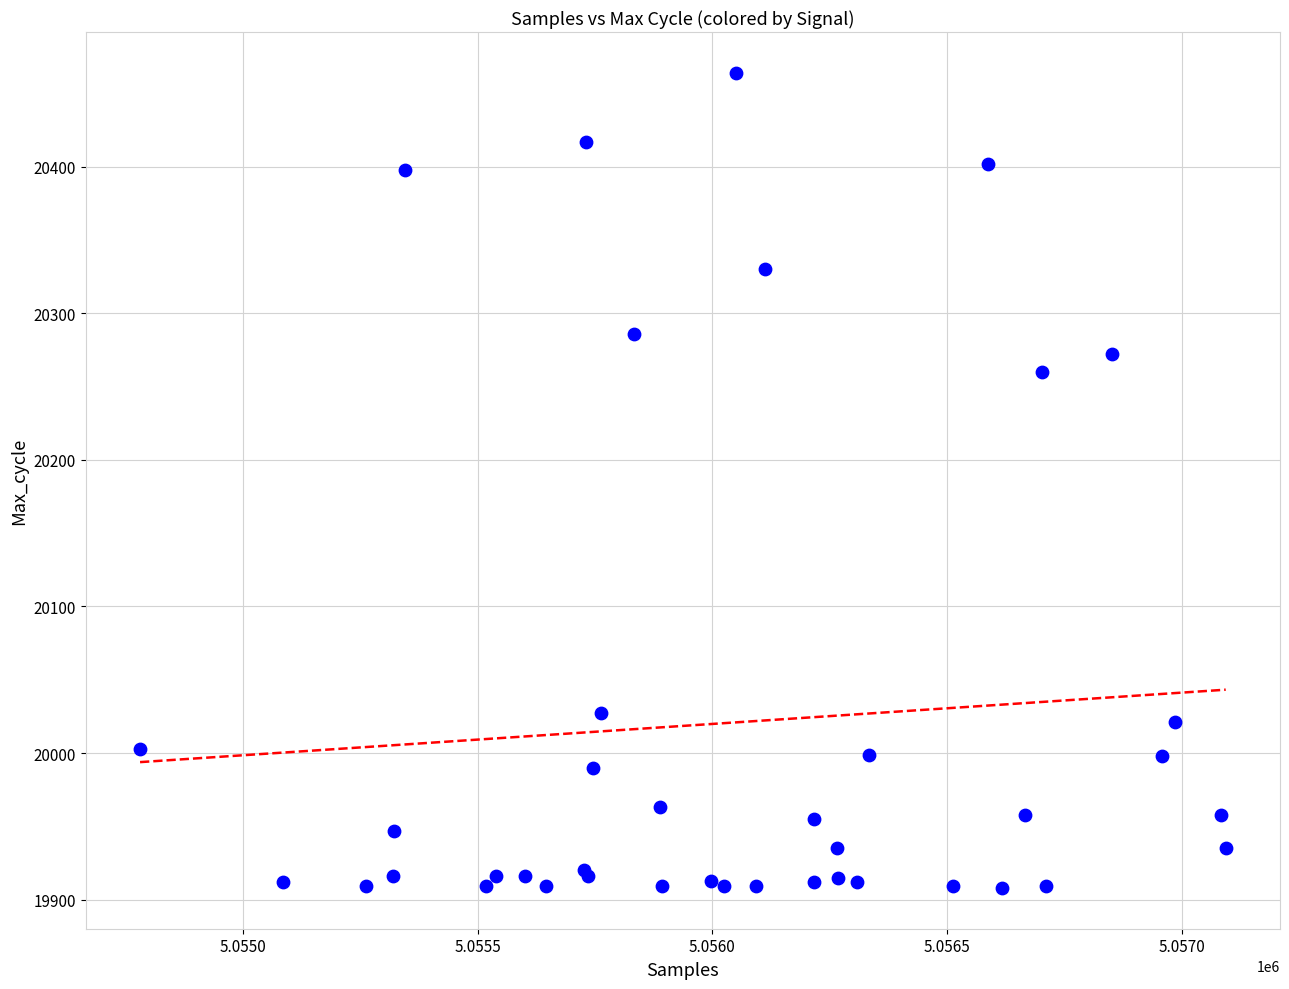

What Y value in the scatter plot is closest to 20186?

20260